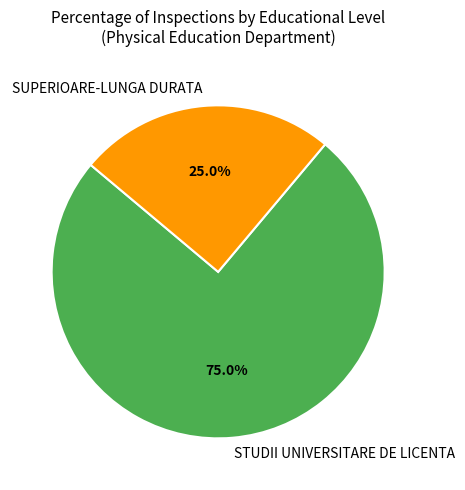

To the nearest percent, what is the average slice percentage?

50%